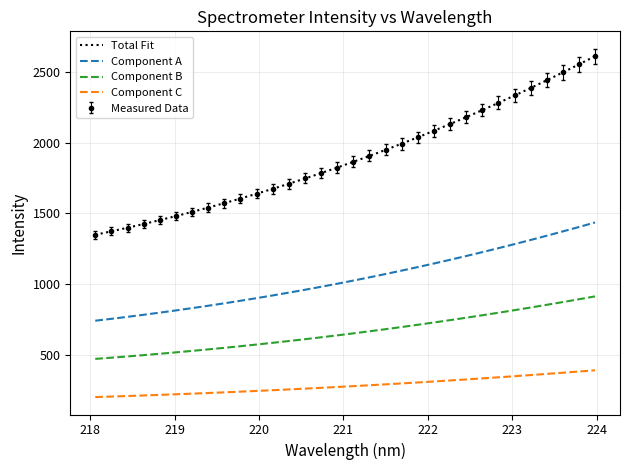

True or false: Component C and Component B cross at least once.

False